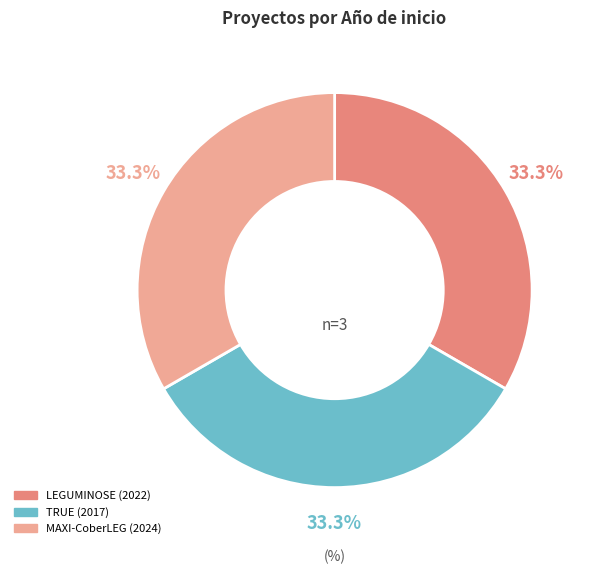

What is the ratio of the value at LEGUMINOSE (2022) to the value at TRUE (2017)?

1.0